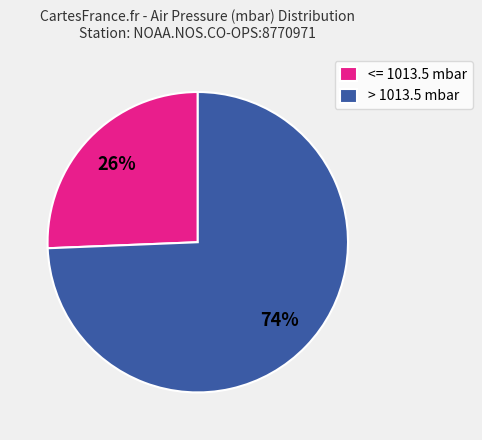

Rank the categories by value from lowest to highest.

<= 1013.5 mbar, > 1013.5 mbar